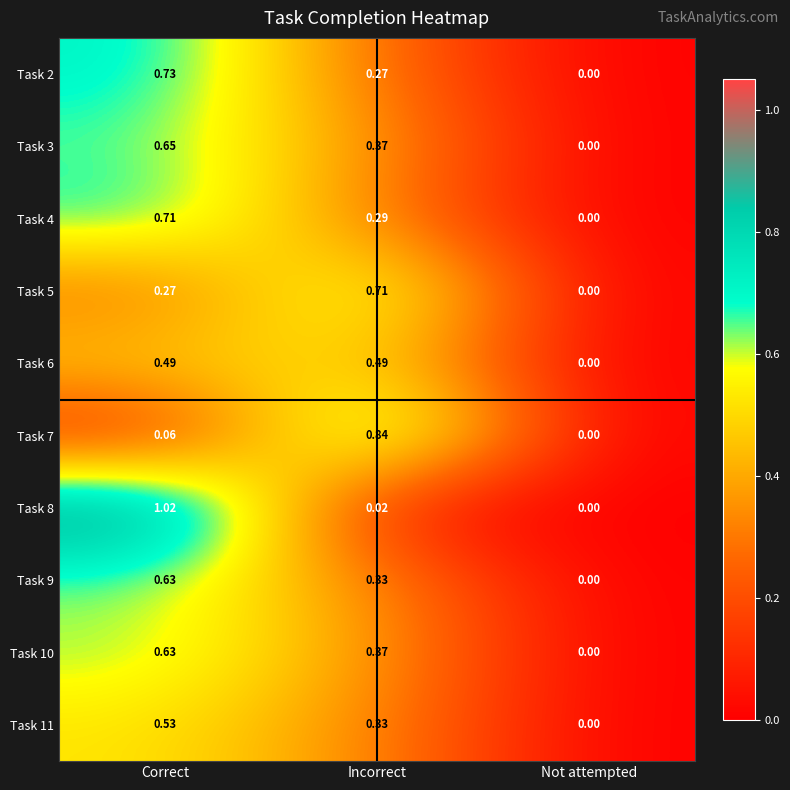

At which label does Task 7 reach its minimum?

Not attempted